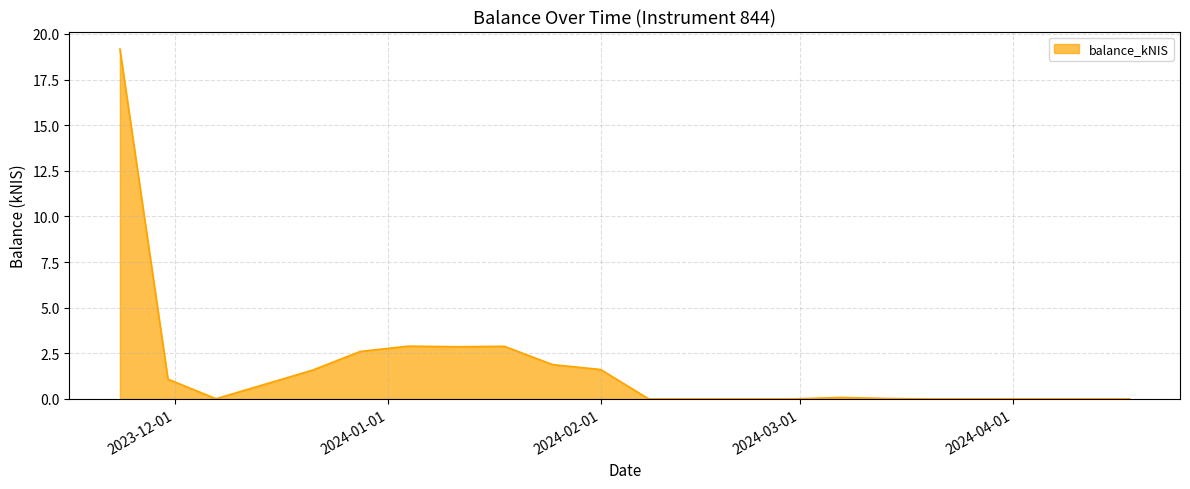

What is the difference between the maximum and minimum values?

19.2